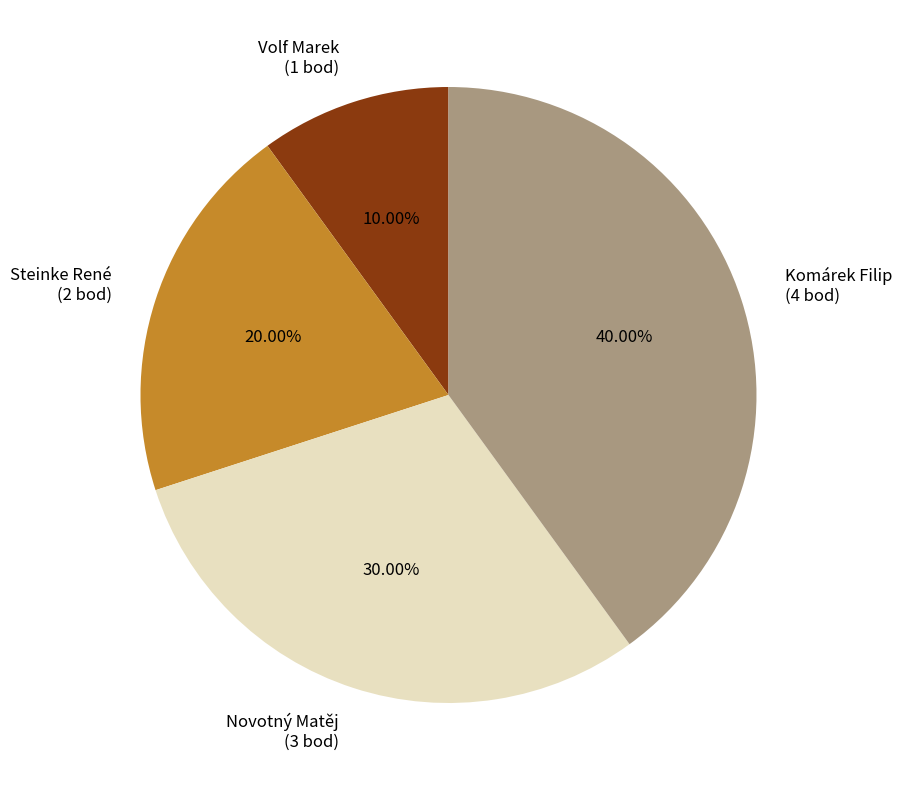

To the nearest percent, what is the average slice percentage?

25%